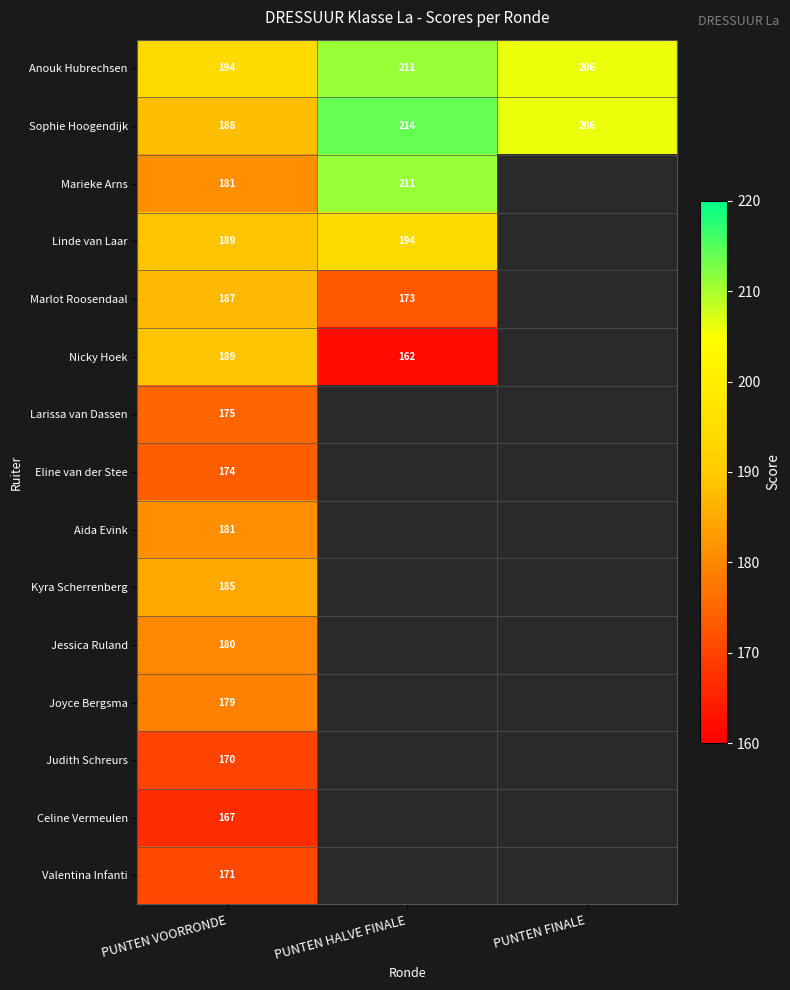

What is the difference between the highest and lowest values at PUNTEN VOORRONDE?

27